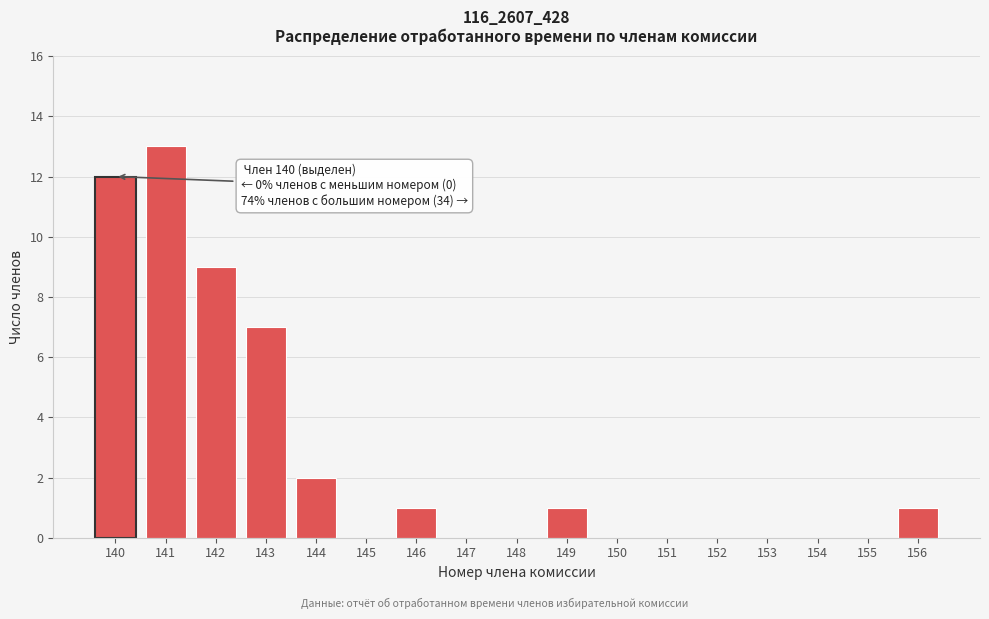

Reading left to right, list all the values displayed in this chart.

140=12	141=13	142=9	143=7	144=2	145=0	146=1	147=0	148=0	149=1	150=0	151=0	152=0	153=0	154=0	155=0	156=1